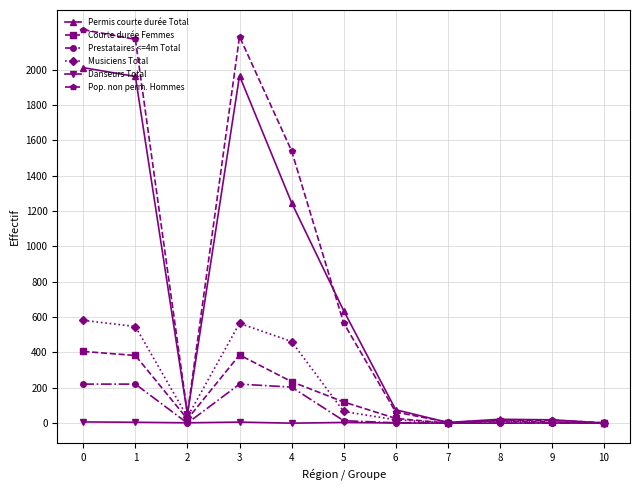

At how many categories does at least one series exceed 1917?

3